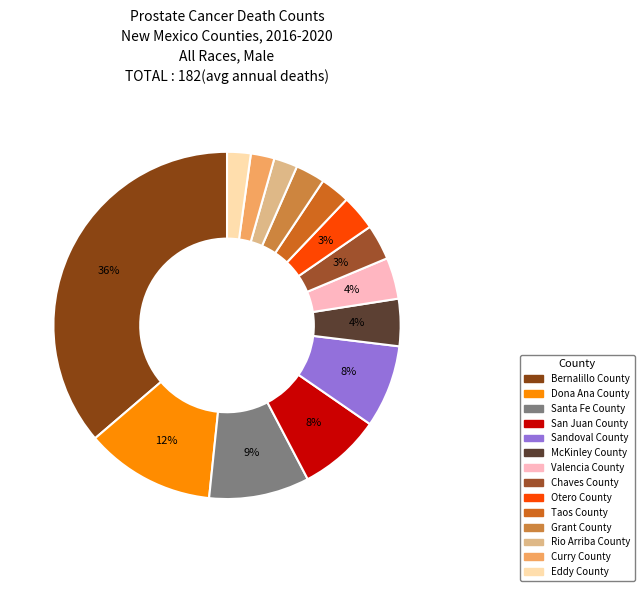

The San Juan County slice represents 8% of the pie. True or false?

True